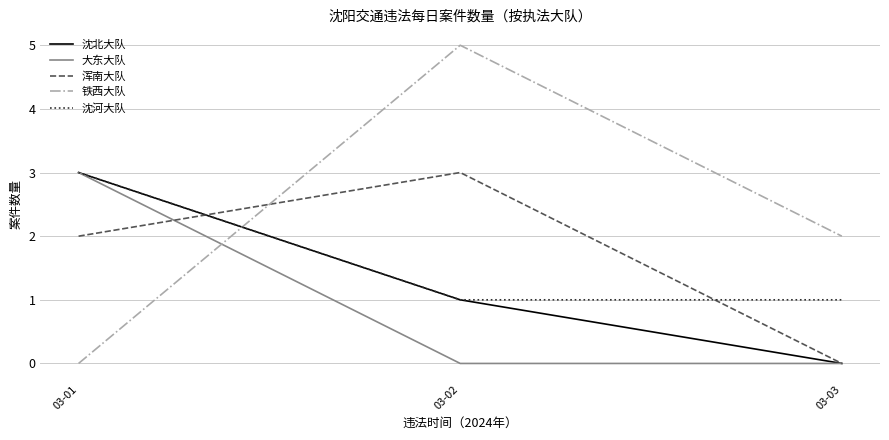

How many 浑南大队 values are between 0 and 3?

3